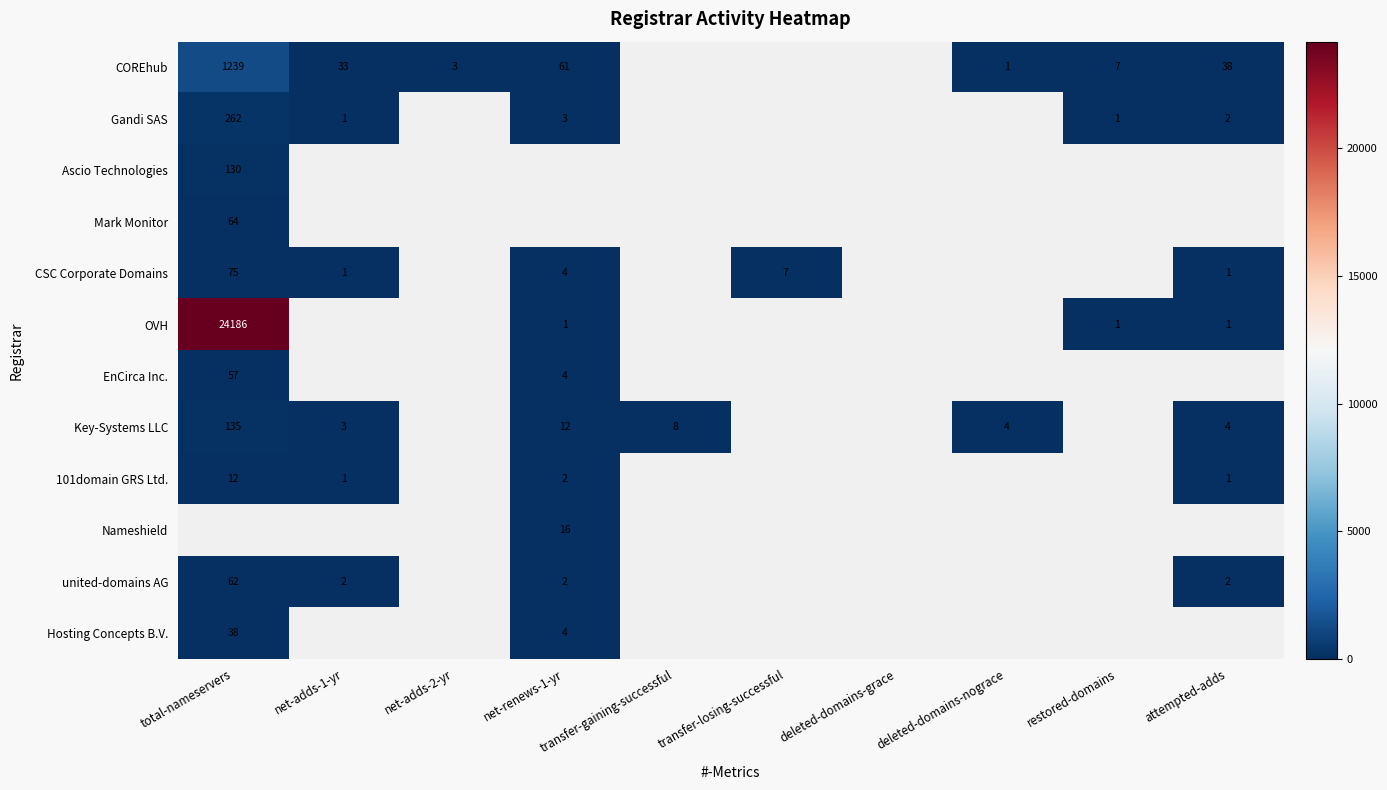

The CSC Corporate Domains series shows 75 at total-nameservers. True or false?

True